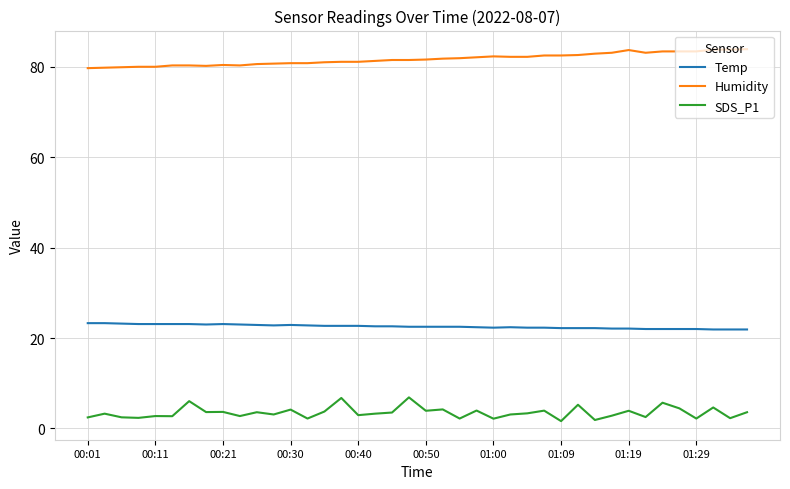

What is the maximum value shown in the chart?

83.9